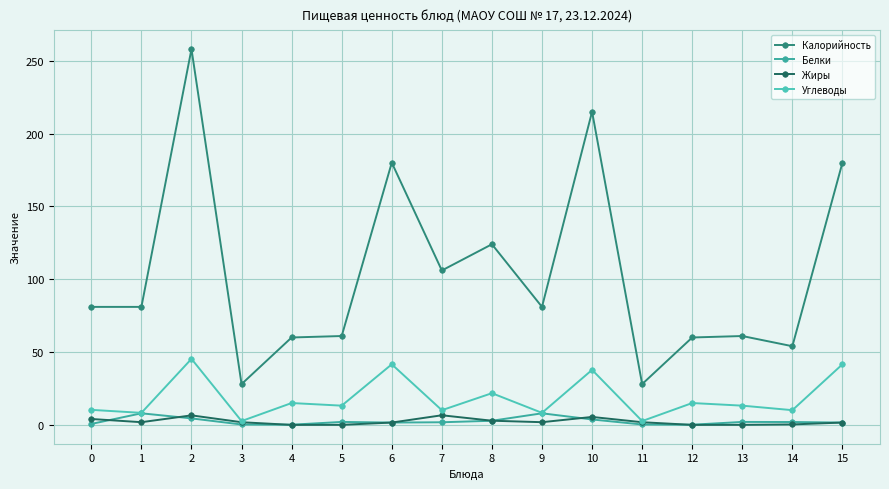

Which series changed the most between 0 and 10?

Калорийность